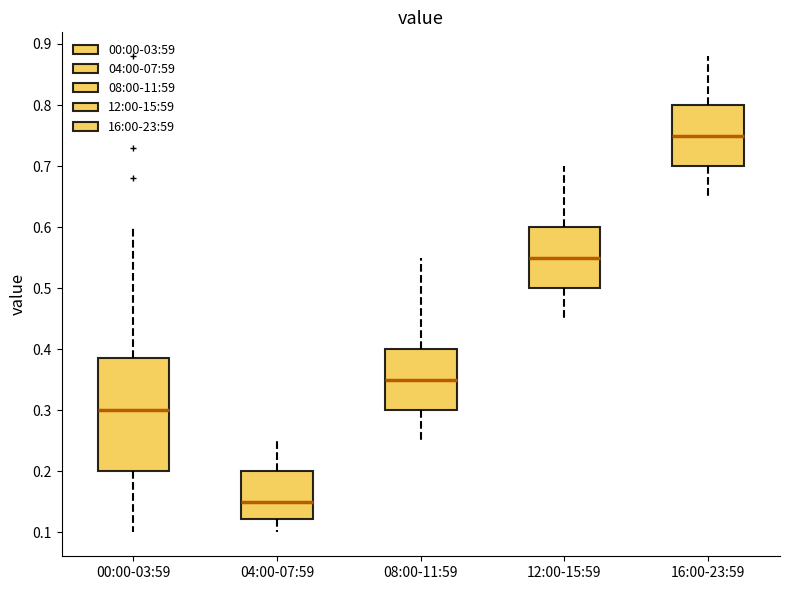

Reading left to right, transcribe this box plot: for each box, give where its median line is, the range the box spans, and where its two whiskers end, as read against the y-axis. The values are not printed on the chart, so give them approximately, as read against the axis.

00:00-03:59: median 0.30, box 0.20 to 0.39, whiskers 0.10 to 0.60
04:00-07:59: median 0.15, box 0.12 to 0.20, whiskers 0.10 to 0.25
08:00-11:59: median 0.35, box 0.30 to 0.40, whiskers 0.25 to 0.55
12:00-15:59: median 0.55, box 0.50 to 0.60, whiskers 0.45 to 0.70
16:00-23:59: median 0.75, box 0.70 to 0.80, whiskers 0.65 to 0.88